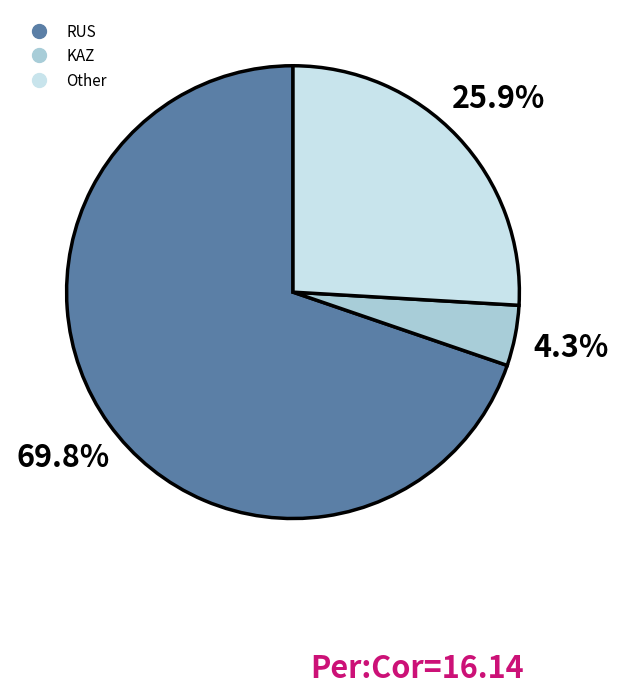

What percentage do RUS and Other together represent?

95.7%